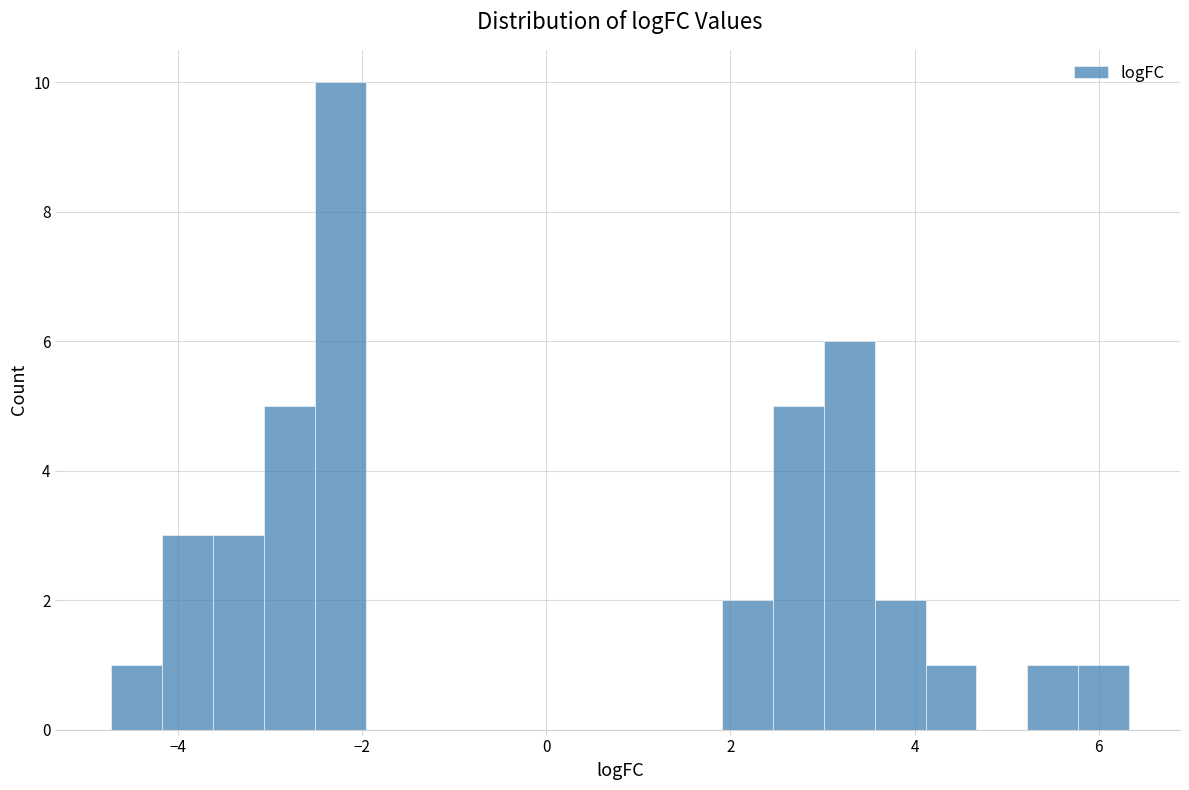

Around what value on the x-axis is the tallest bar? Give the approximate position of its centre, as read against the axis.

-2.2